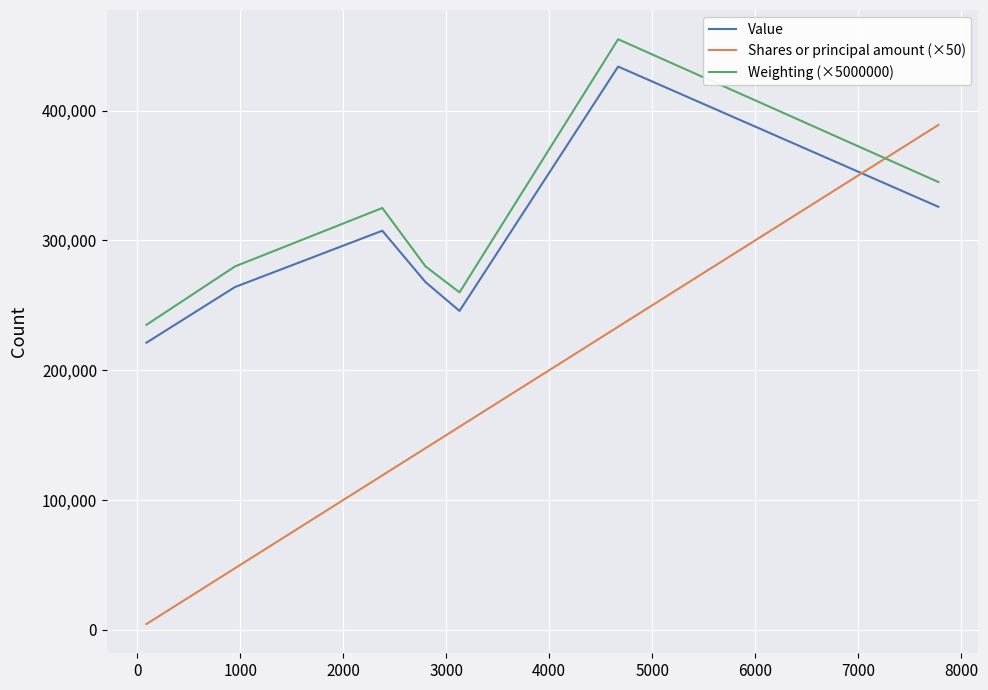

True or false: Shares or principal amount (×50) and Value cross at least once.

True